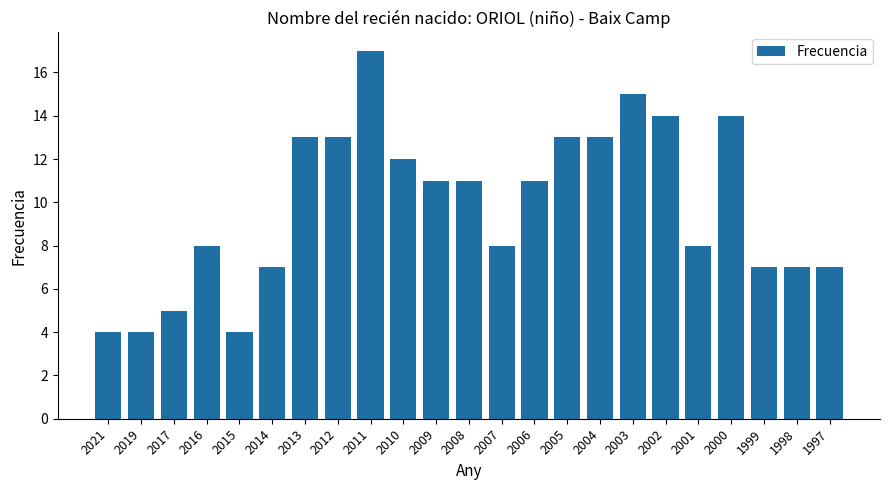

How many bars are there in total?

23